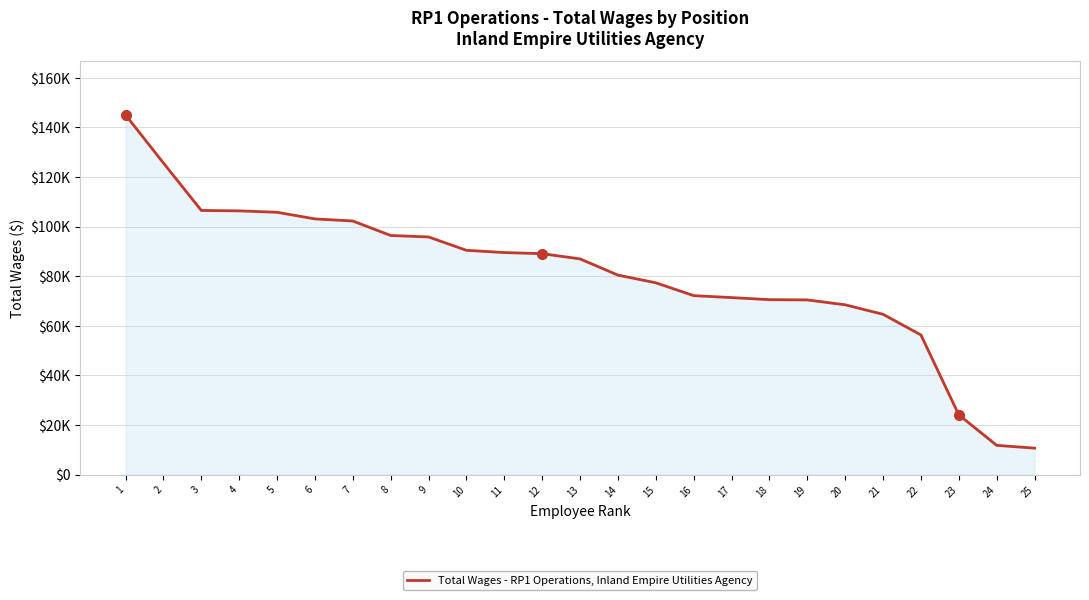

What is the difference between the maximum and minimum values?

134344